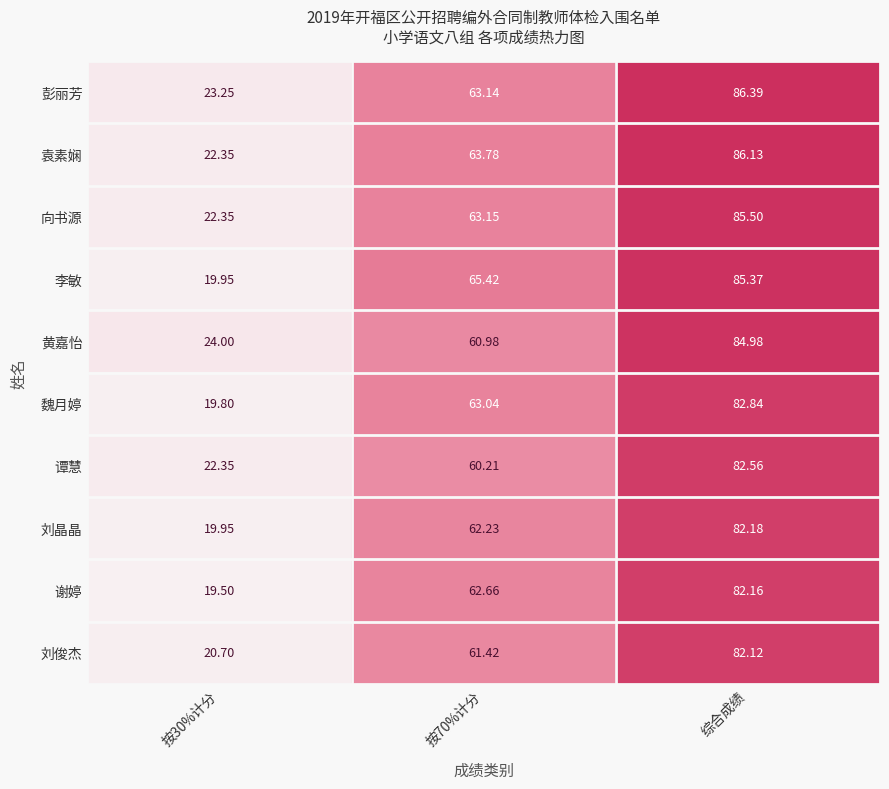

What is the total value across all series at 按30%计分?

214.2